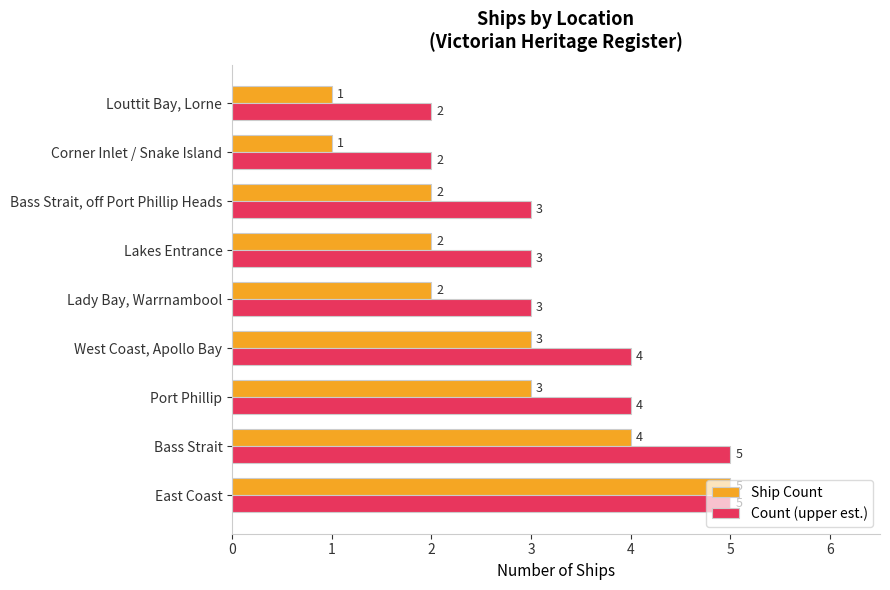

At Bass Strait, off Port Phillip Heads, list the series in order from largest to smallest.

Count (upper est.), Ship Count